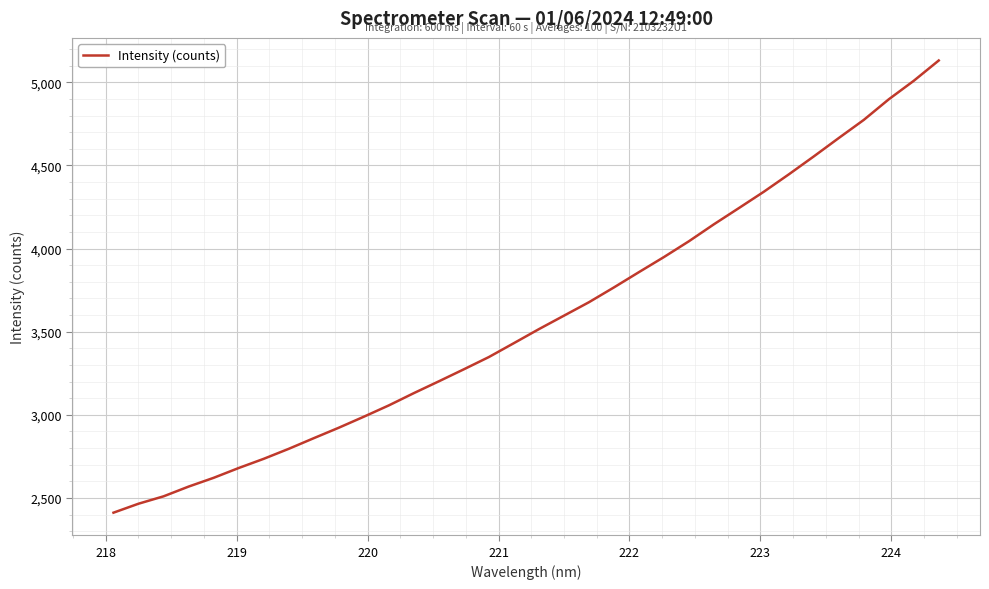

What is the maximum value shown in the chart?

5130.9